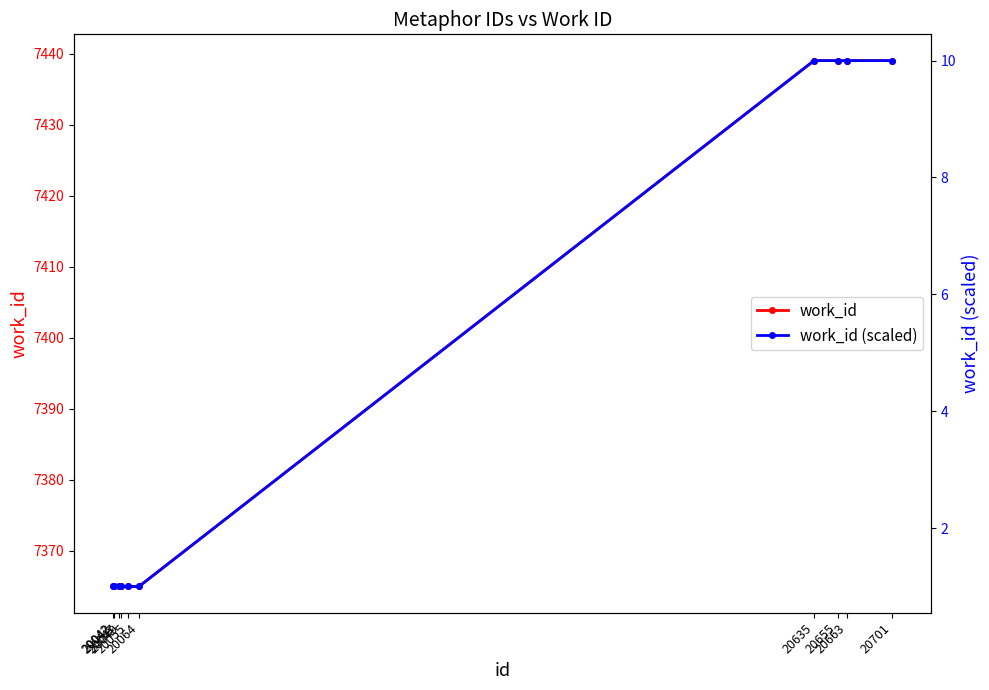

At 20064, list the series in order from smallest to largest.

work_id (scaled), work_id